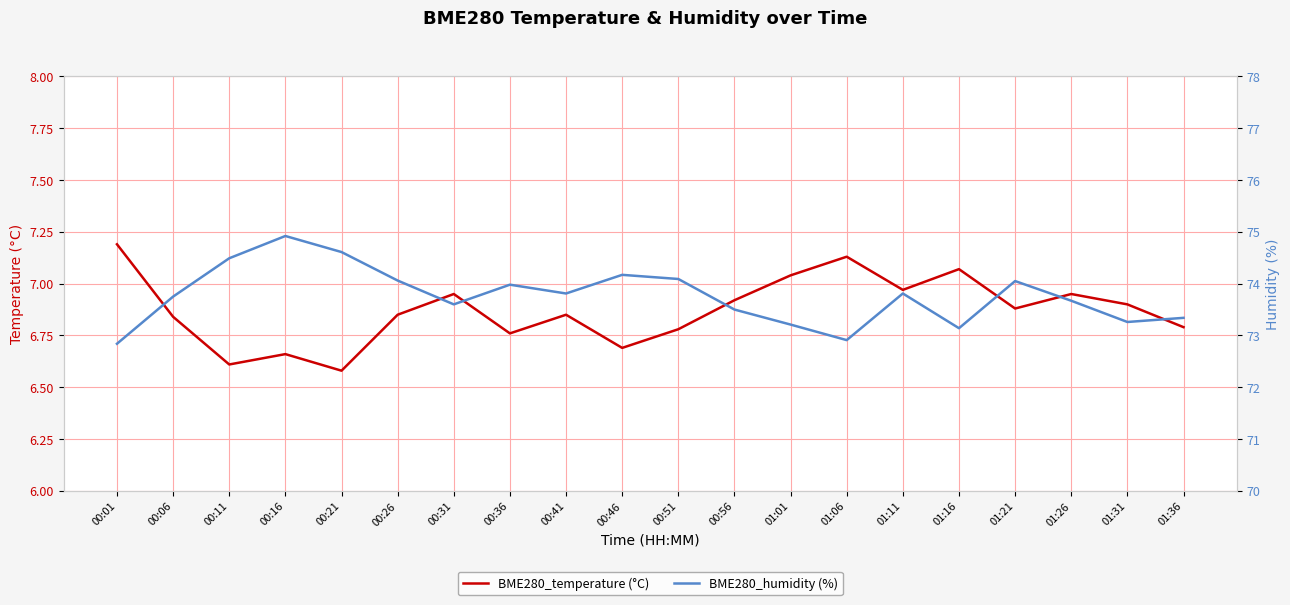

True or false: BME280_humidity (%) and BME280_temperature (°C) intersect in this chart.

False